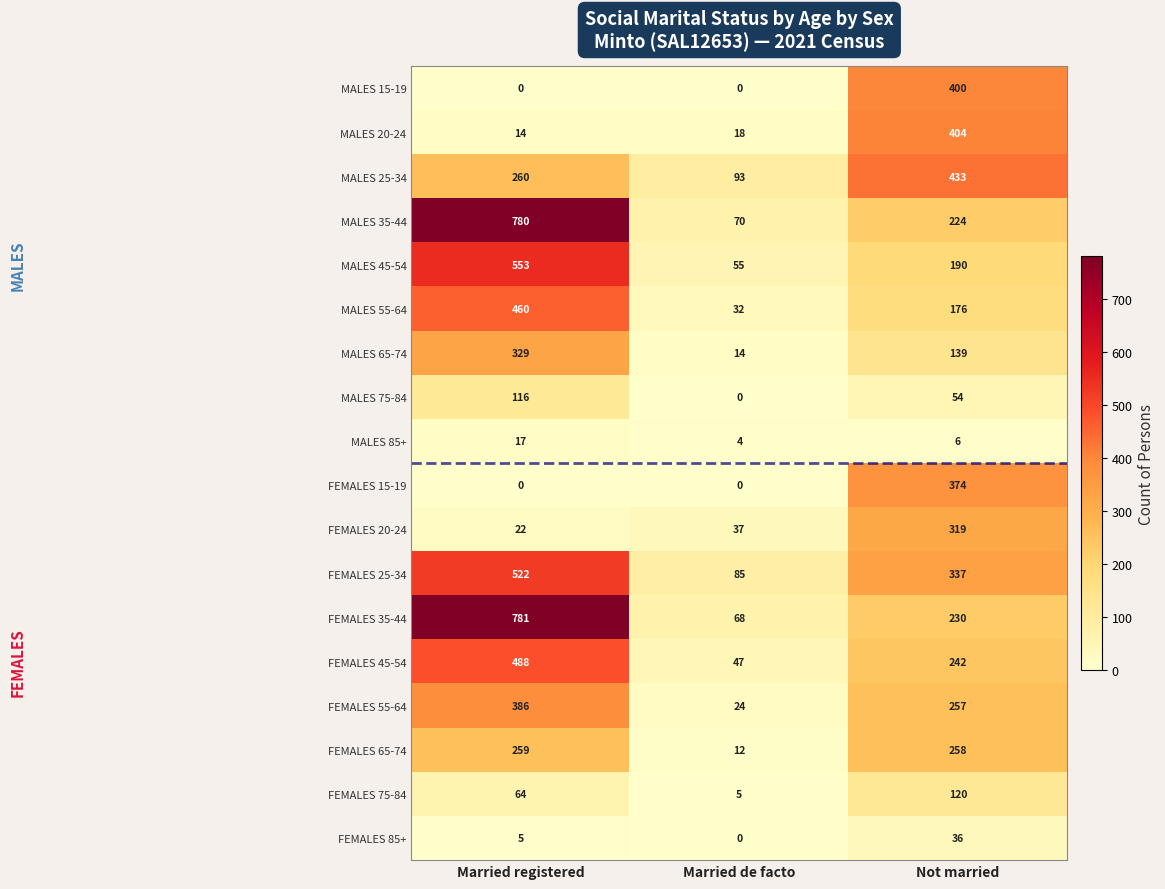

List the series in order of their peak value, lowest first.

MALES 85+, FEMALES 85+, MALES 75-84, FEMALES 75-84, FEMALES 65-74, FEMALES 20-24, MALES 65-74, FEMALES 15-19, FEMALES 55-64, MALES 15-19, MALES 20-24, MALES 25-34, MALES 55-64, FEMALES 45-54, FEMALES 25-34, MALES 45-54, MALES 35-44, FEMALES 35-44